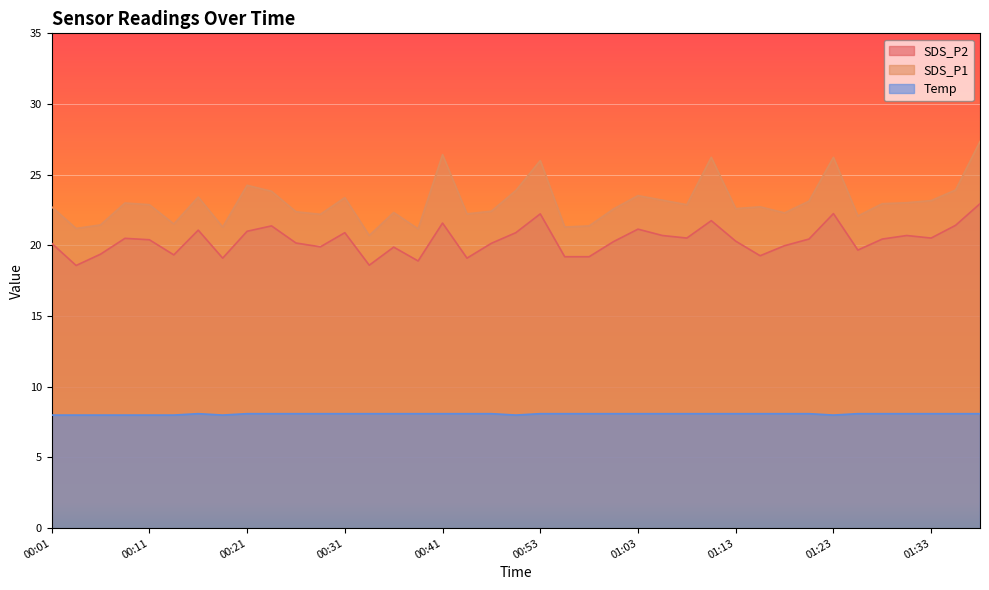

List the series in order of their peak value, lowest first.

Temp, SDS_P2, SDS_P1